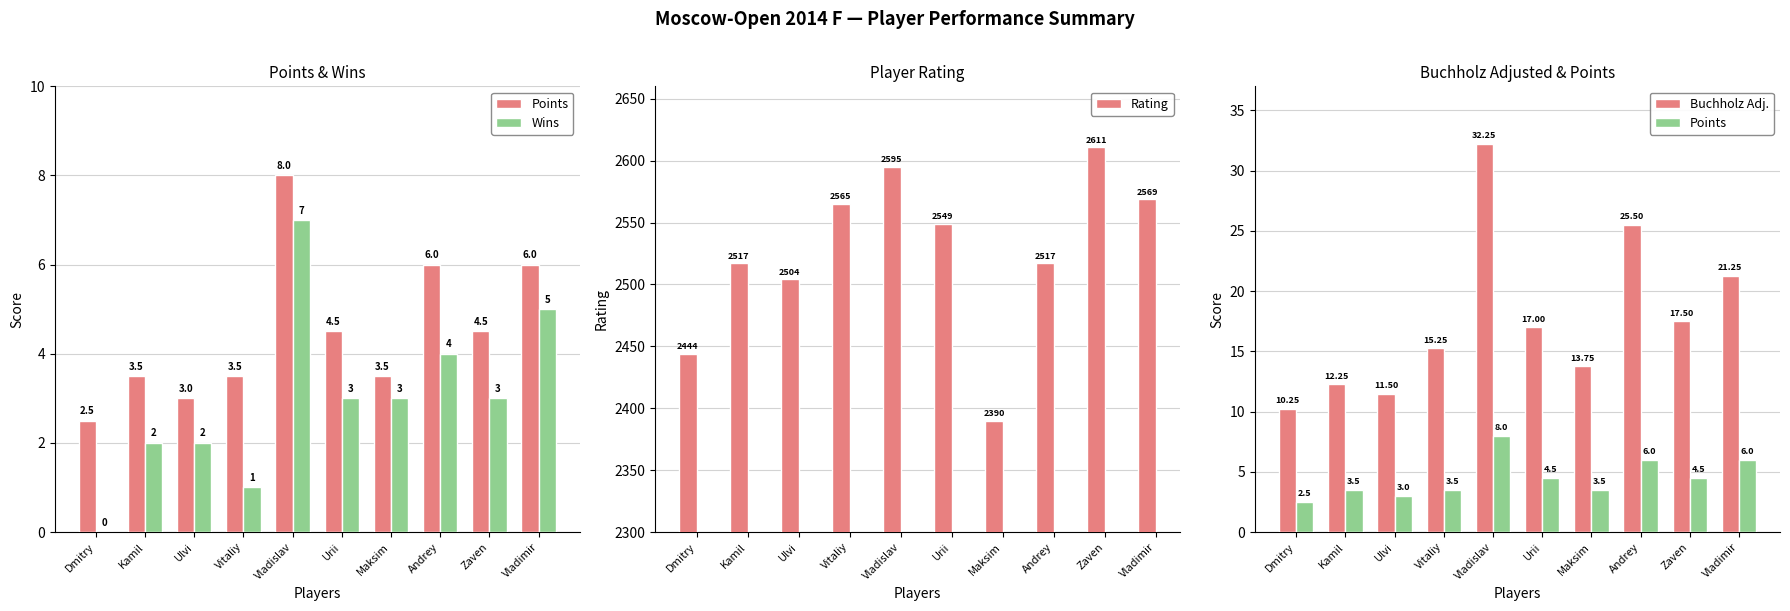

Reading left to right, list all the values displayed in this chart.

Points: 2.5	3.5	3.0	3.5	8.0	4.5	3.5	6.0	4.5	6.0
Wins: 0.0	2.0	2.0	1.0	7.0	3.0	3.0	4.0	3.0	5.0
Rating: 2444.0	2517.0	2504.0	2565.0	2595.0	2549.0	2390.0	2517.0	2611.0	2569.0
Buchholz Adj.: 10.2	12.2	11.5	15.2	32.2	17.0	13.8	25.5	17.5	21.2